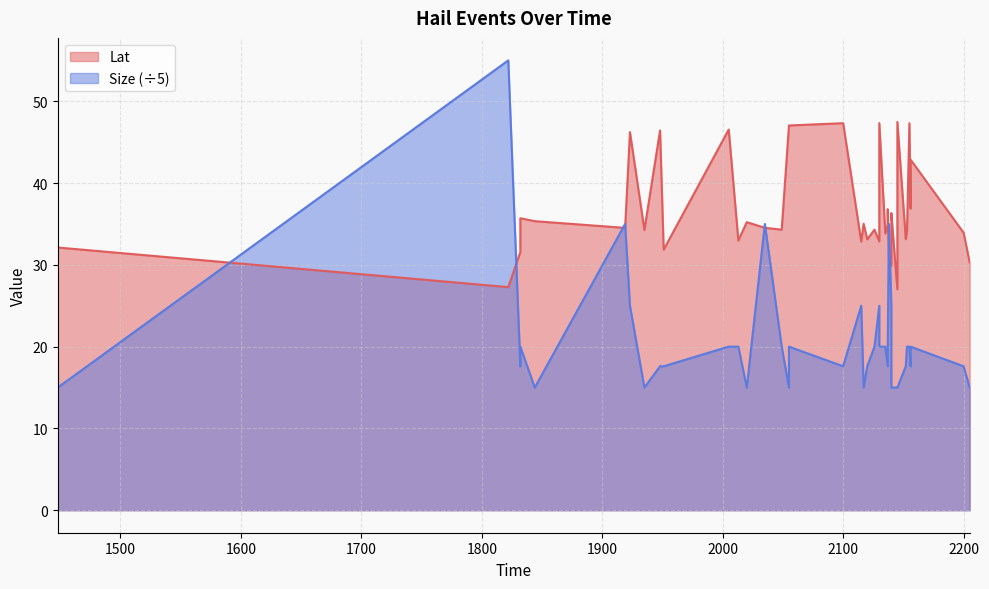

What is the value of the Lat point at the 12th from the left?

33.0